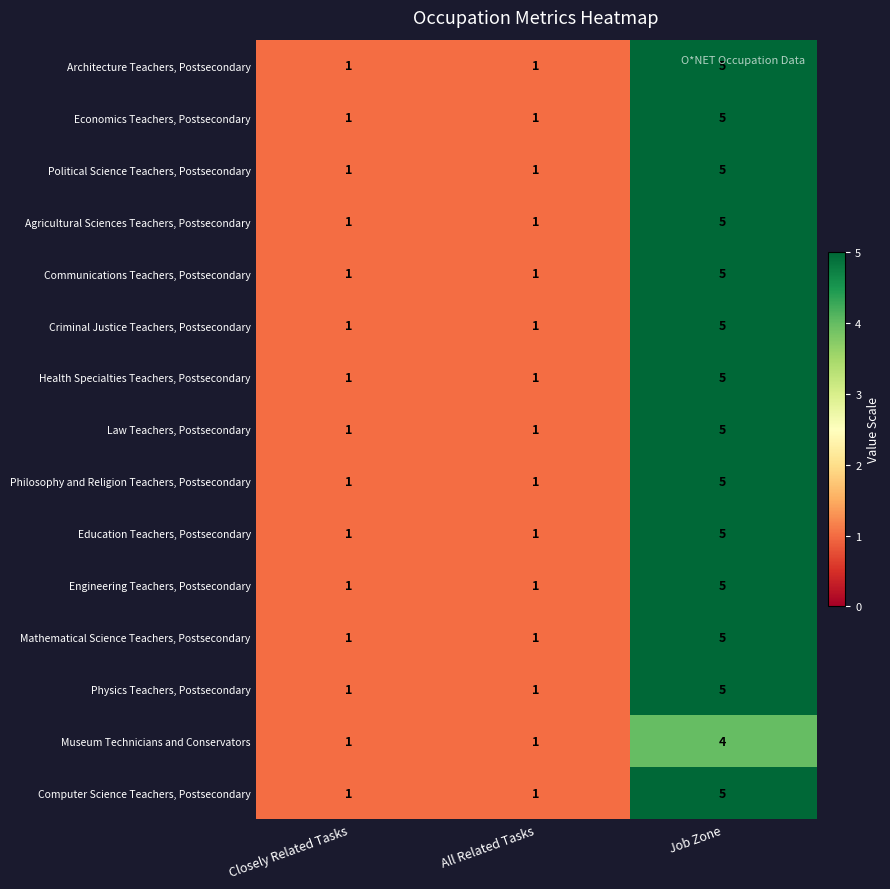

What is the approximate value of Computer Science Teachers, Postsecondary at Job Zone?

5